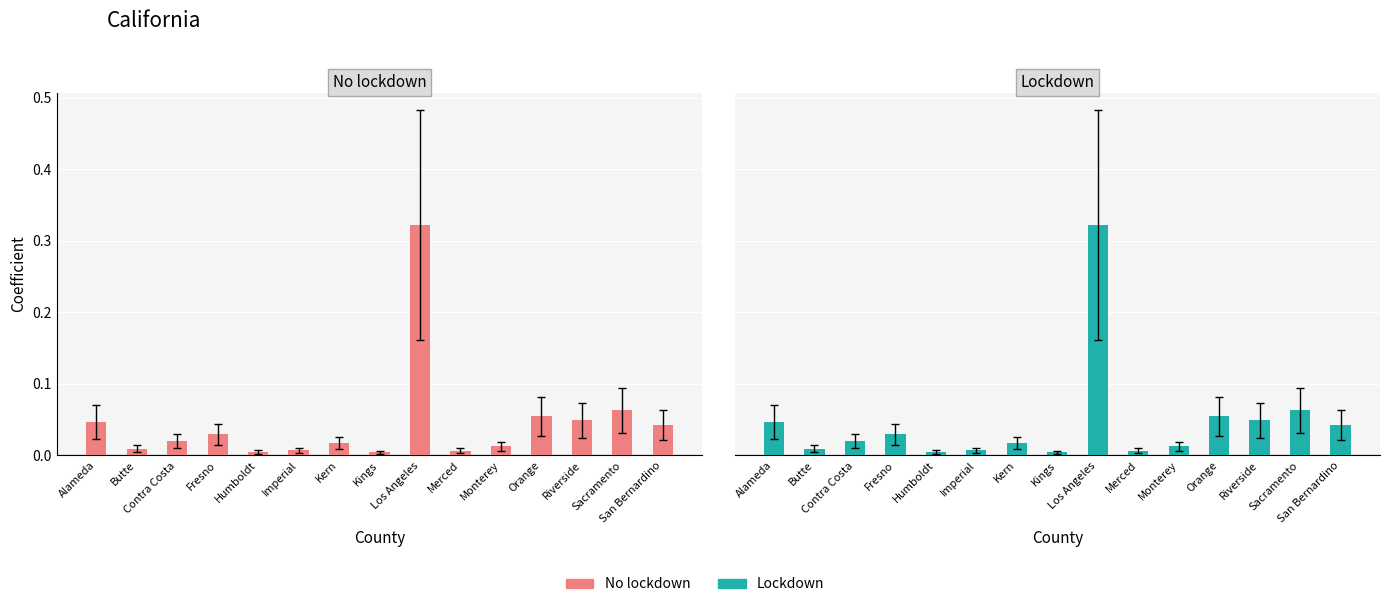

Is it true that No lockdown equals 0.0 at Fresno?

True